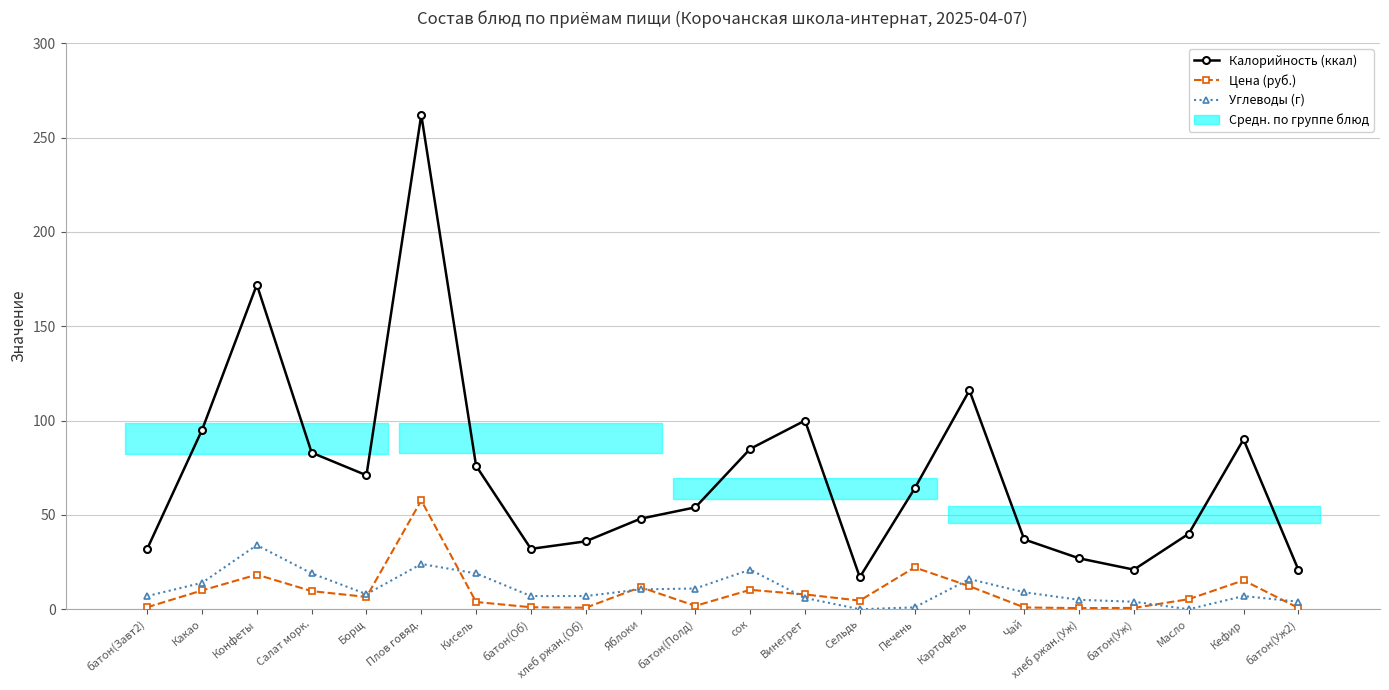

What is the sum of the Цена (руб.) values at сок and Плов говяд.?

68.0